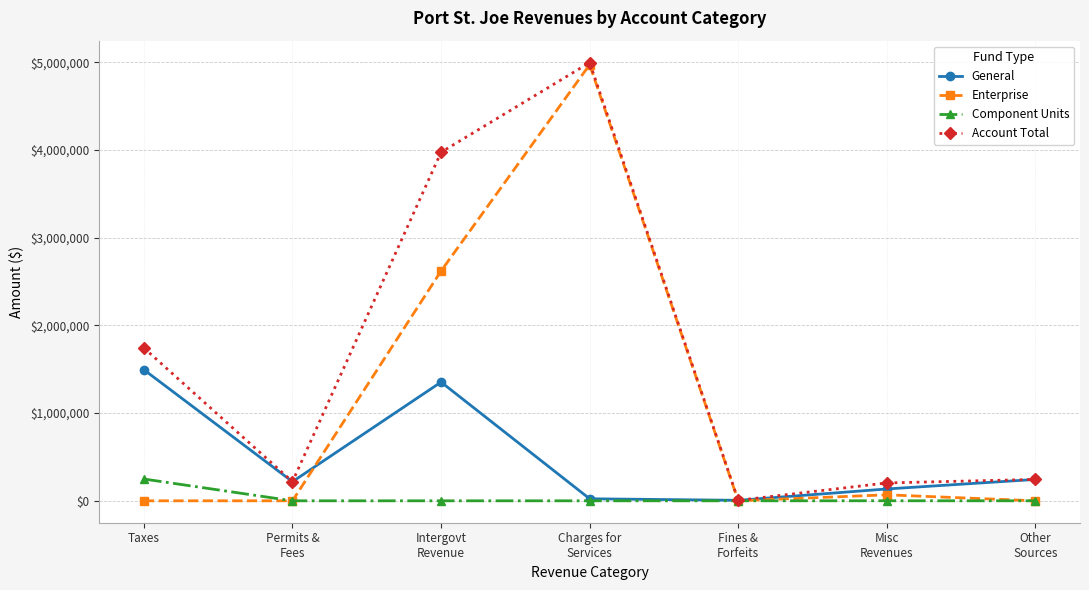

How many lines are shown in the chart?

4